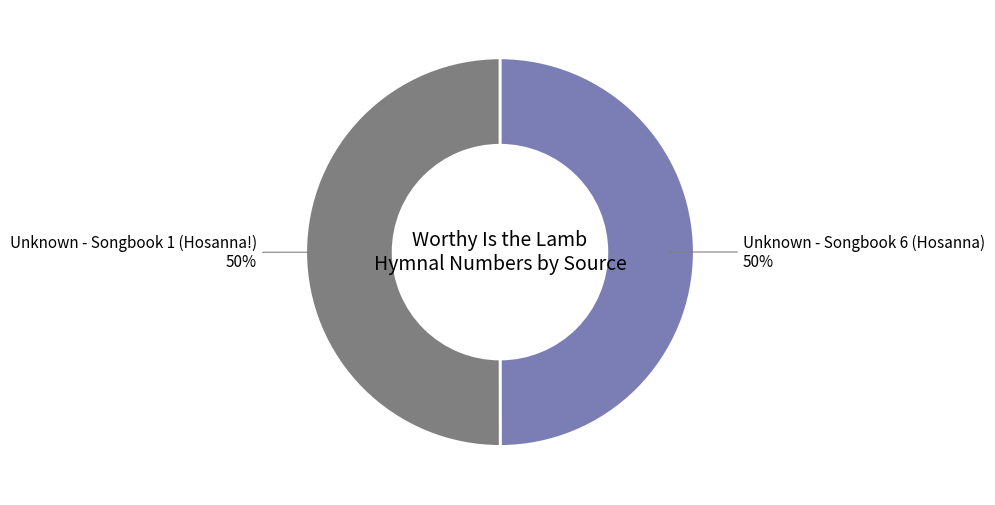

Is it true that Unknown - Songbook 6 (Hosanna) is 50% of the pie?

True